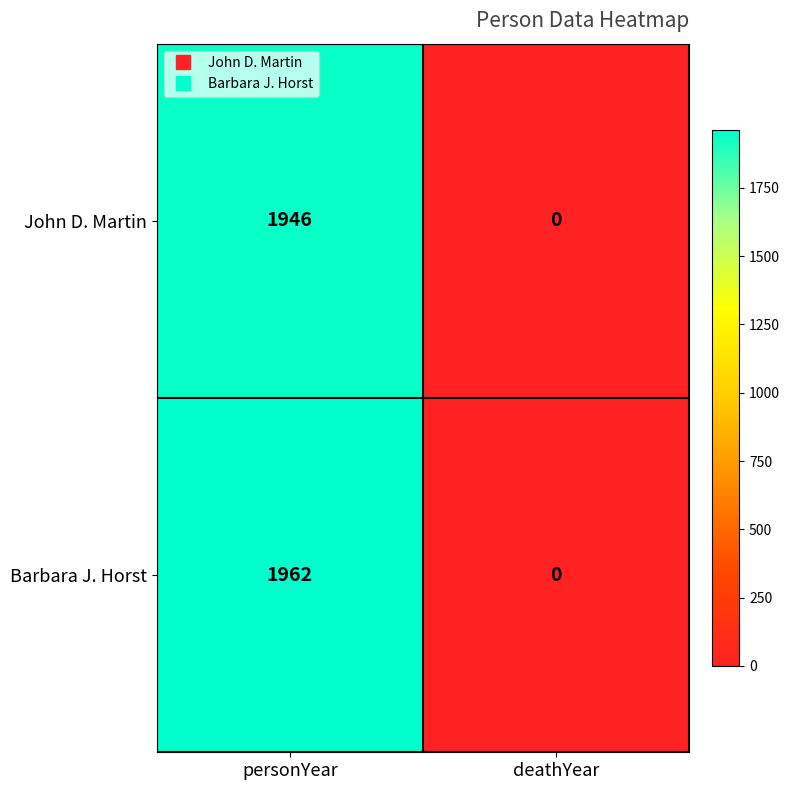

Reading left to right, list all the values displayed in this chart.

John D. Martin: personYear=1946	deathYear=0
Barbara J. Horst: personYear=1962	deathYear=0